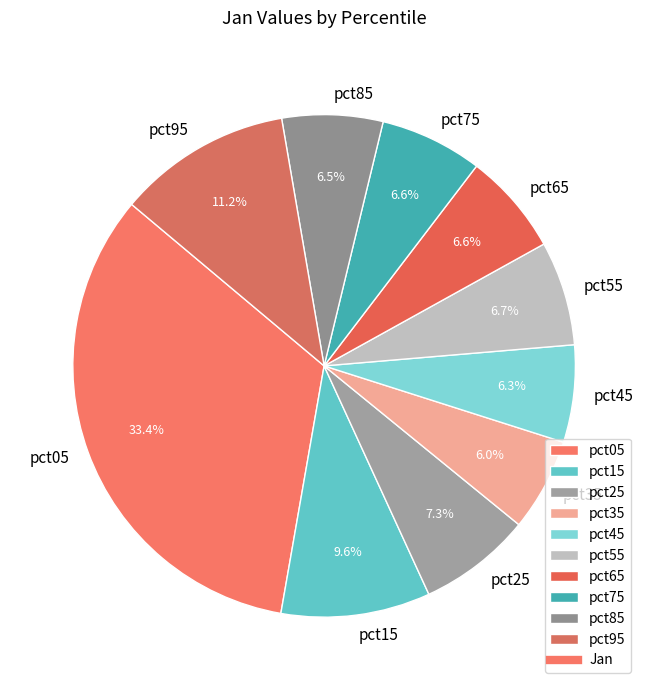

Does pct95 represent more than half of the total?

No